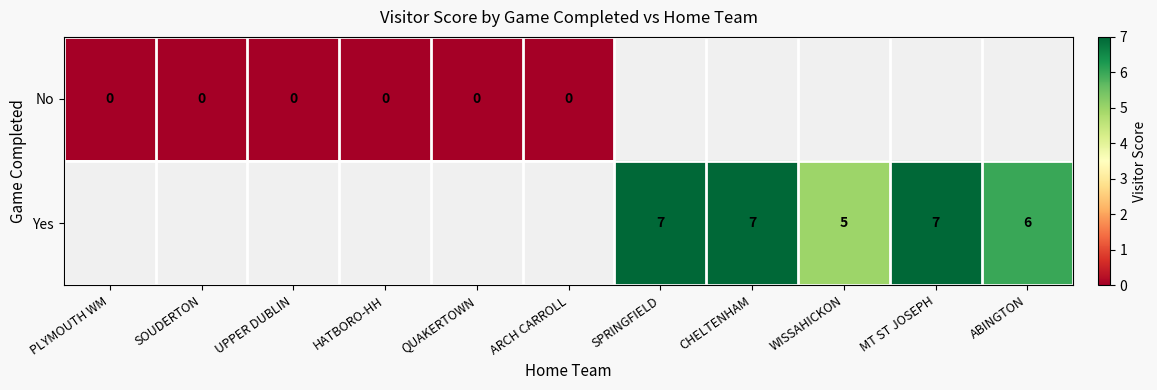

Which label corresponds to the largest value in the chart?

SPRINGFIELD